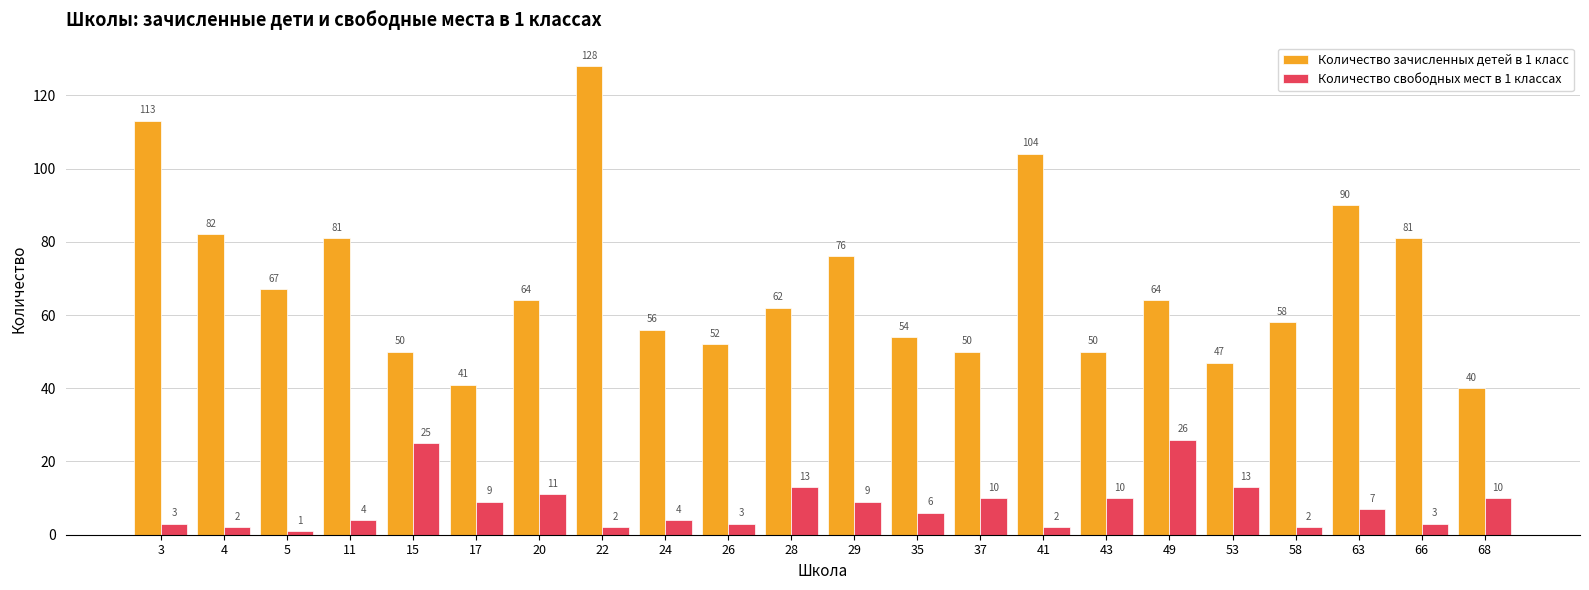

At which label does Количество зачисленных детей в 1 класс reach its minimum?

68